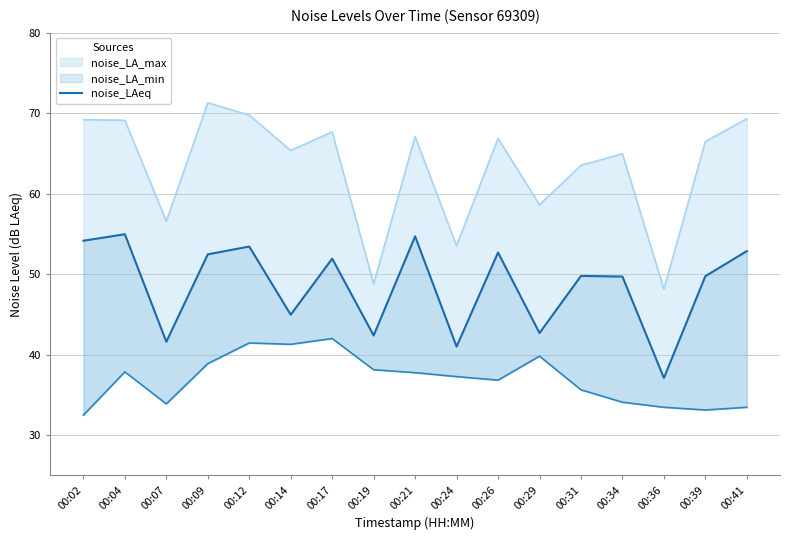

The chart shows a value of 93.3 at 00:26. True or false?

False